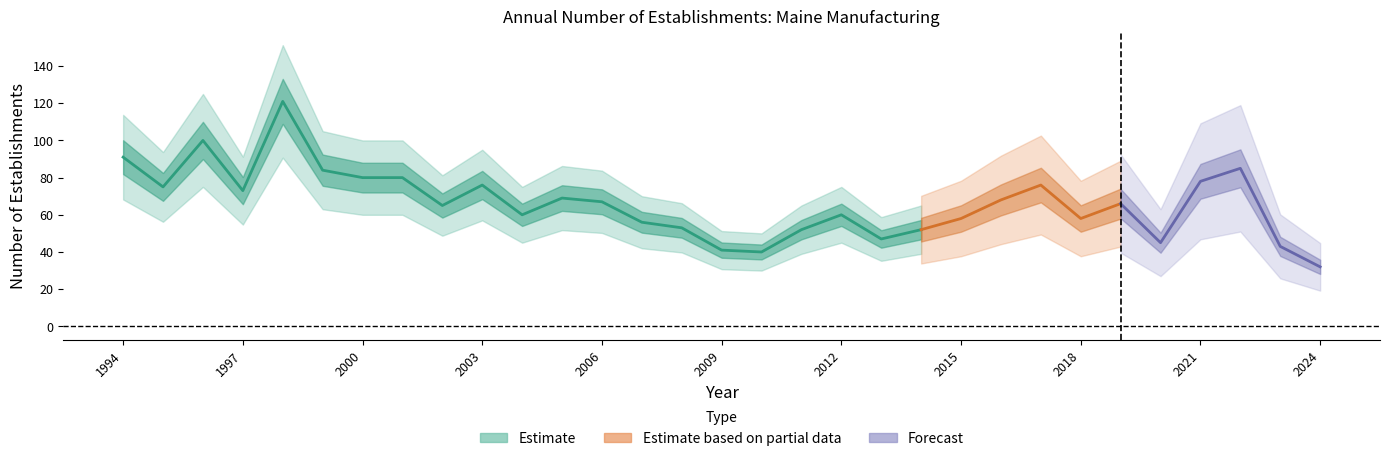

Does the chart display data point markers on the line(s)?

No